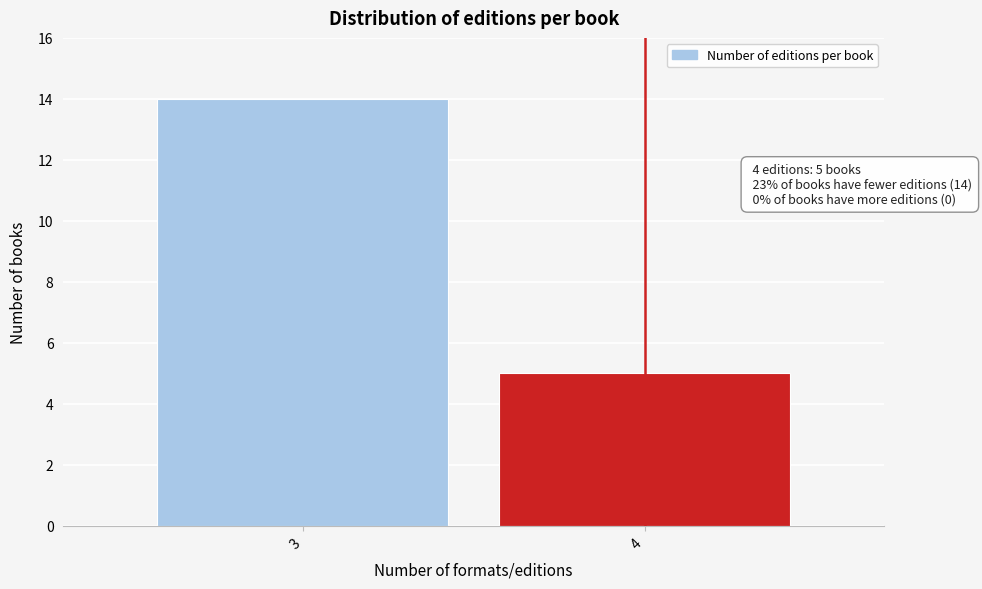

Reading left to right, extract all data points from this chart.

3=14	4=5